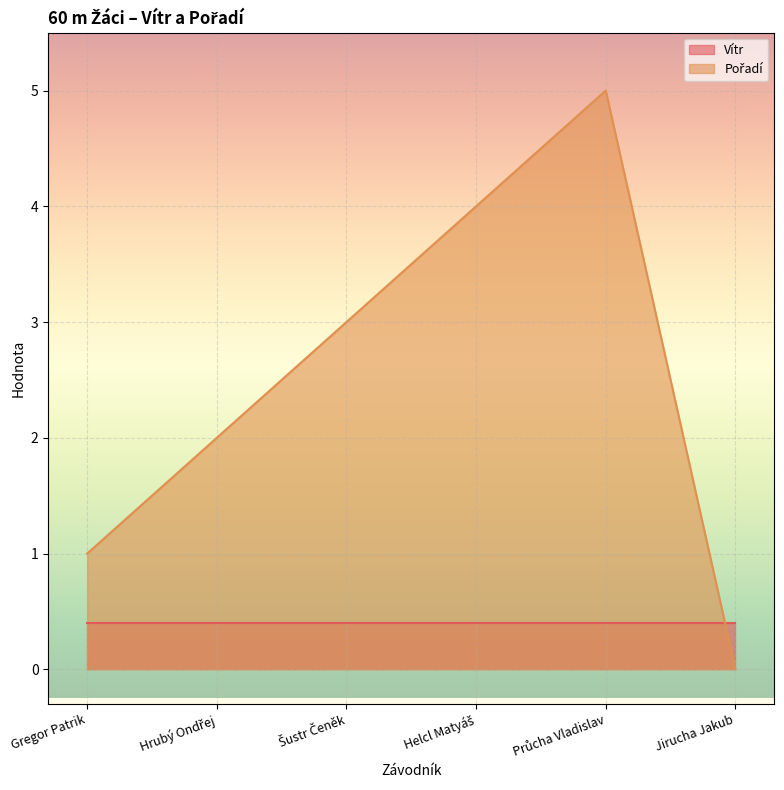

What is the greatest value displayed?

5.0